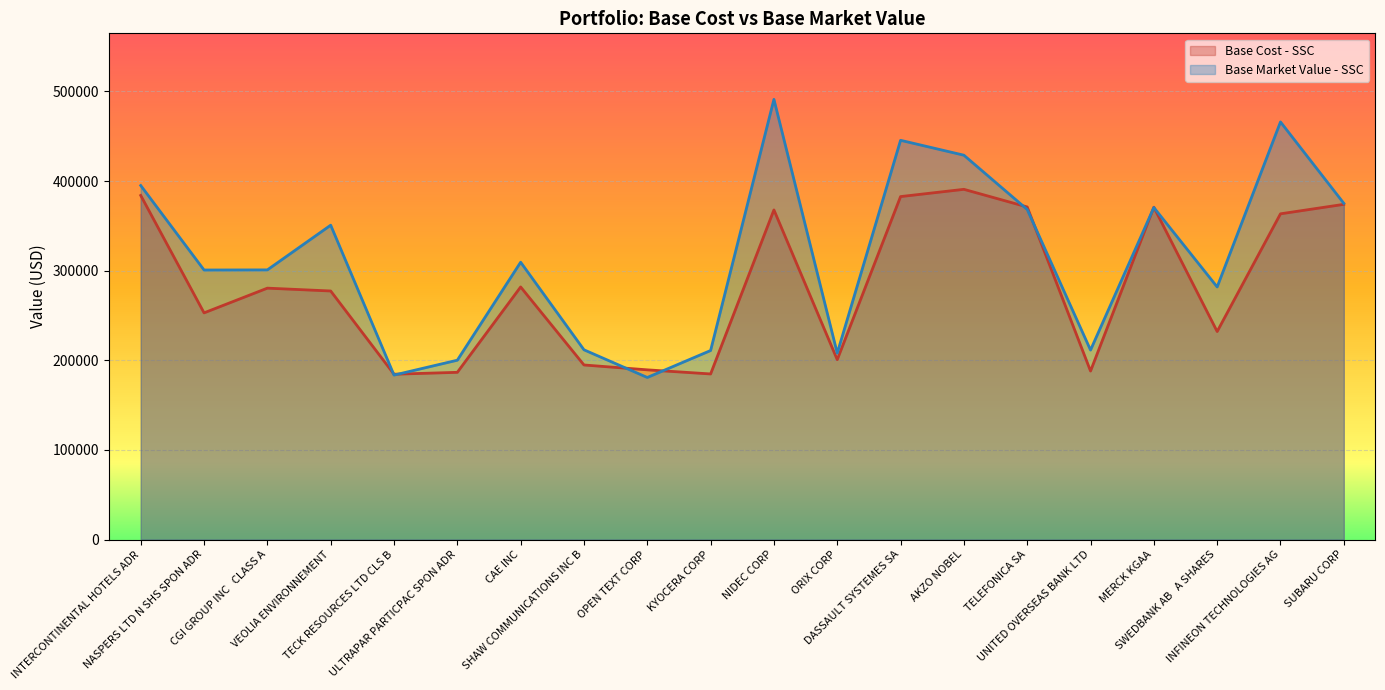

What is the maximum value for Base Cost - SSC?

390725.3